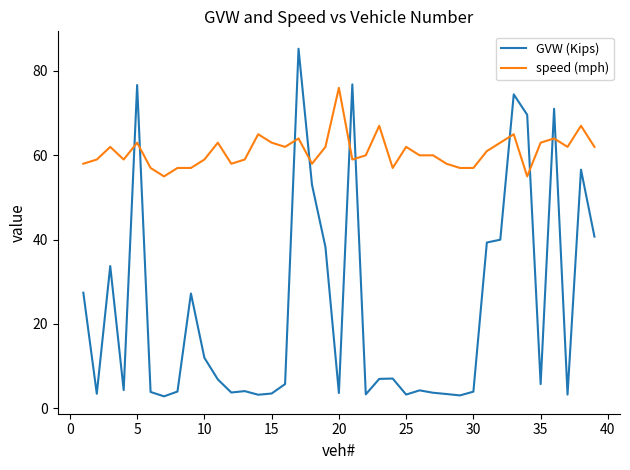

Which series has the largest total across all categories?

speed (mph)